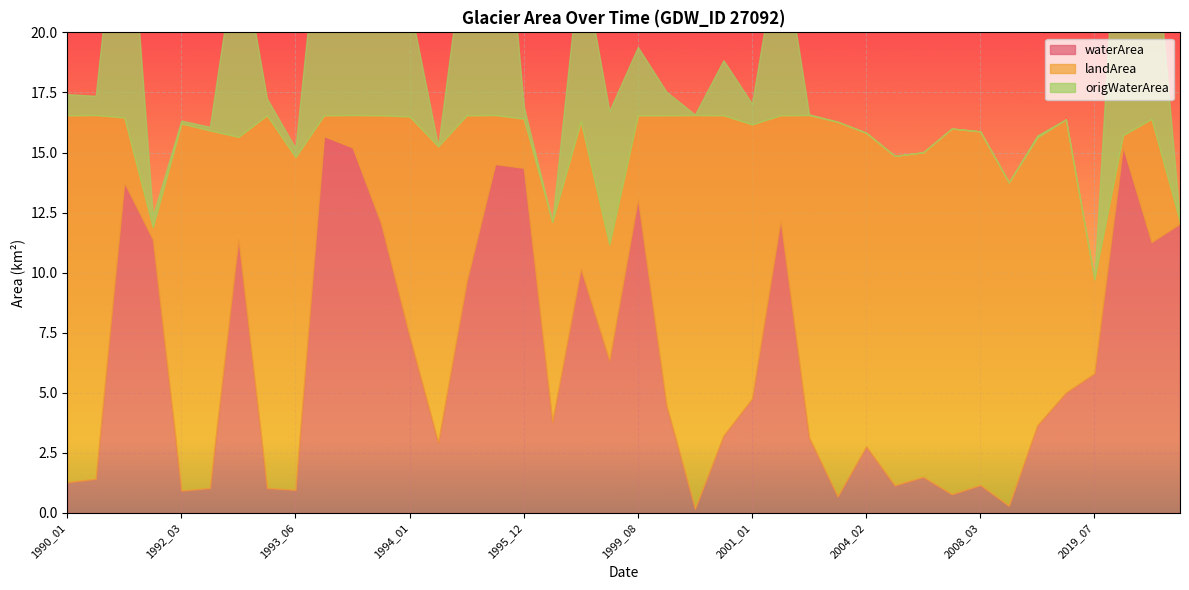

The value of landArea at 2011_06 is 3.8. True or false?

False